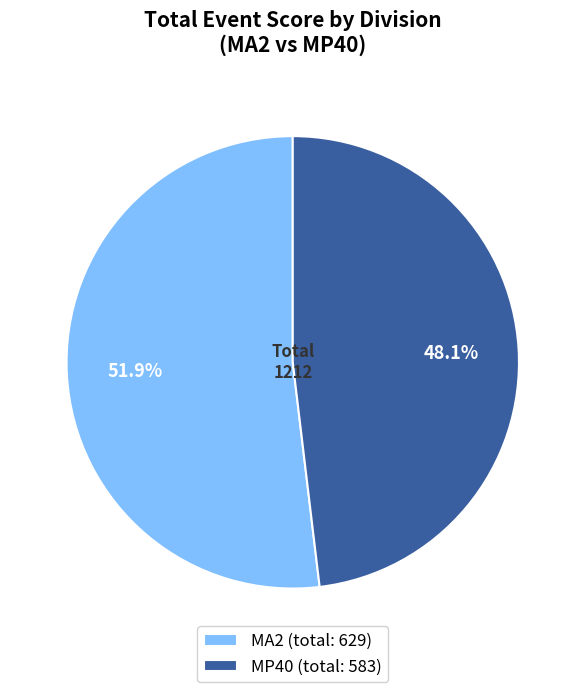

True or false: MA2 accounts for 1% of the total.

False